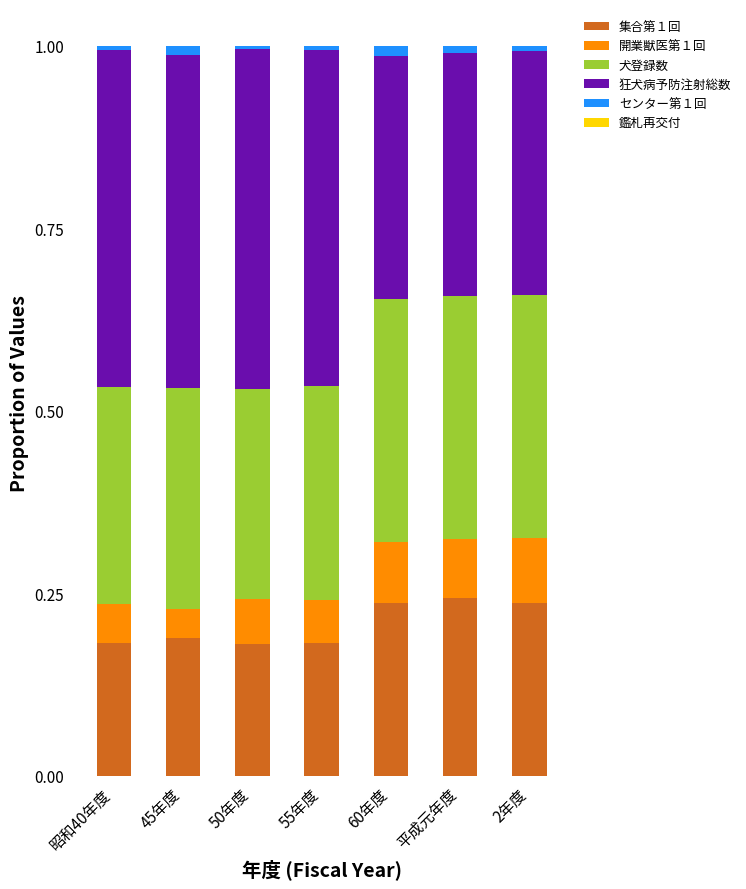

The 集合第１回 series shows 0.4 at 60年度. True or false?

False